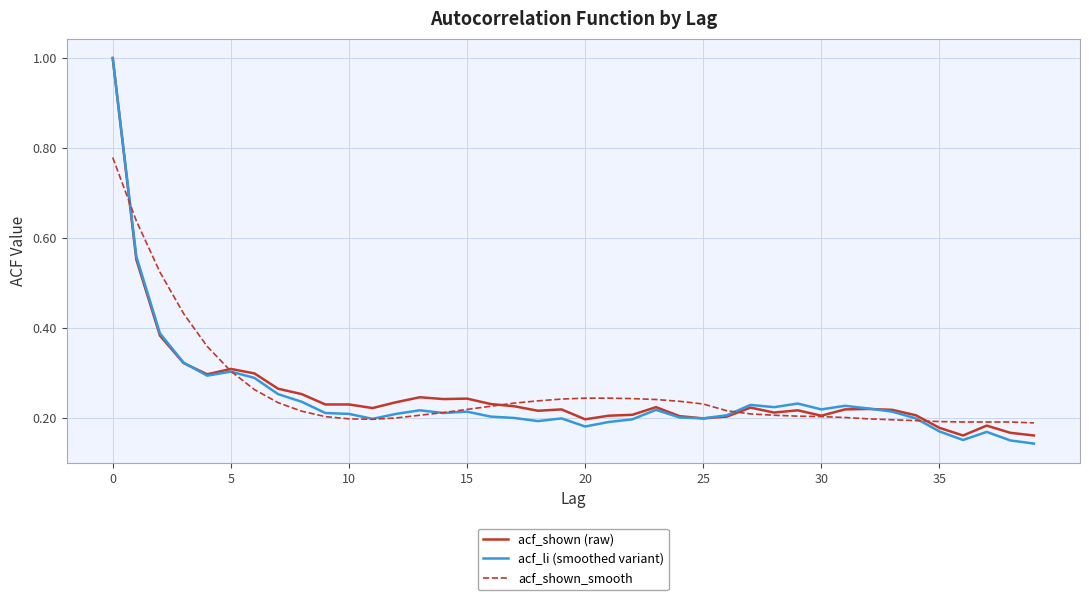

Which series has the largest range (max minus min)?

acf_li (smoothed variant)